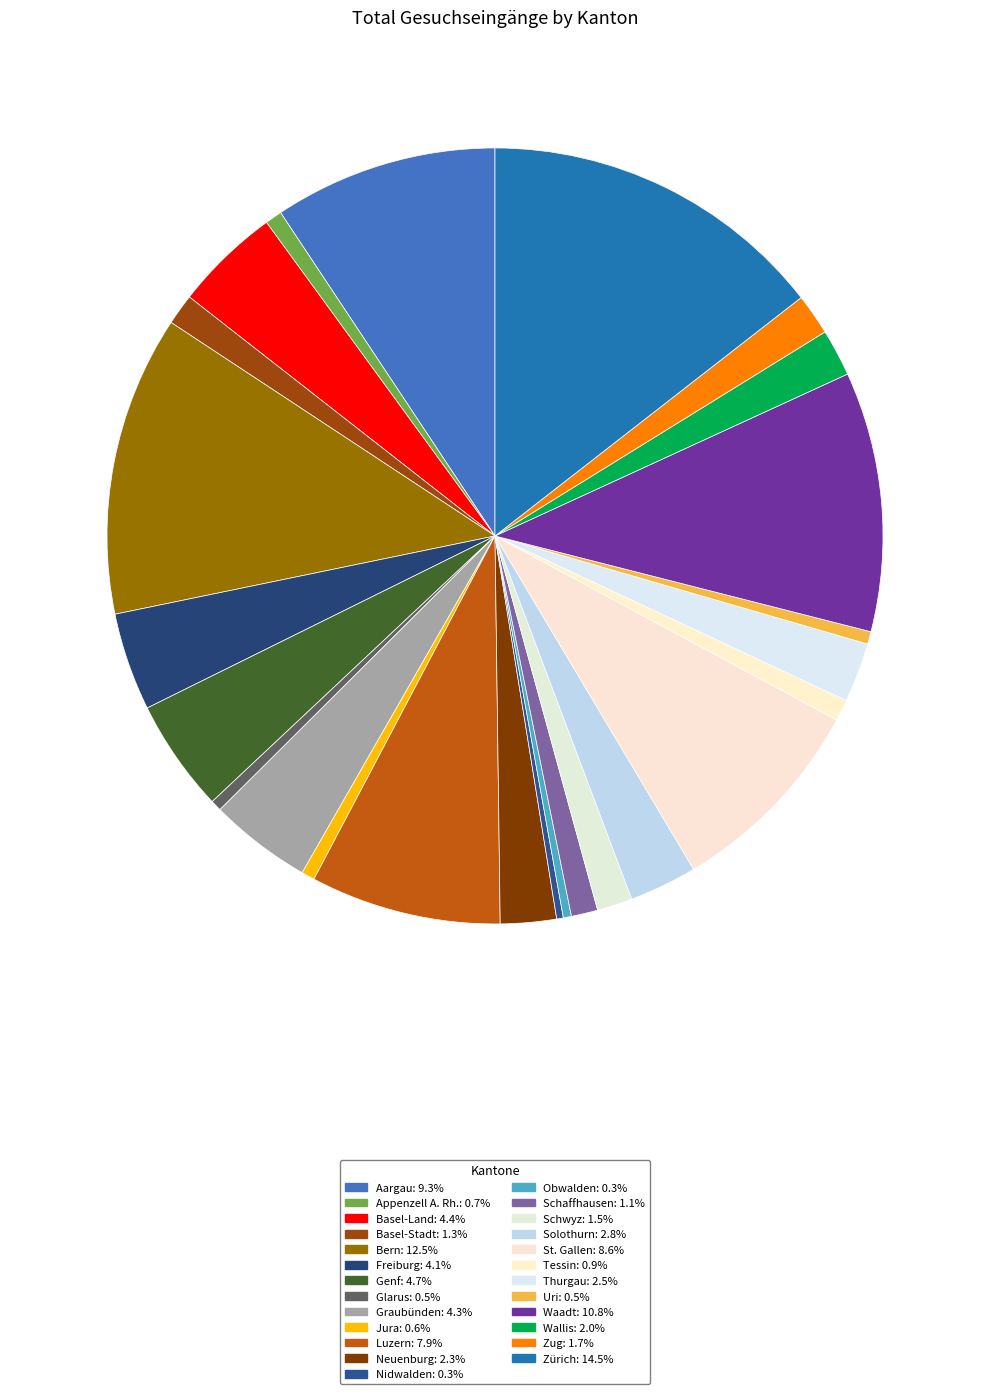

Is there any slice that represents more than half of the pie?

No